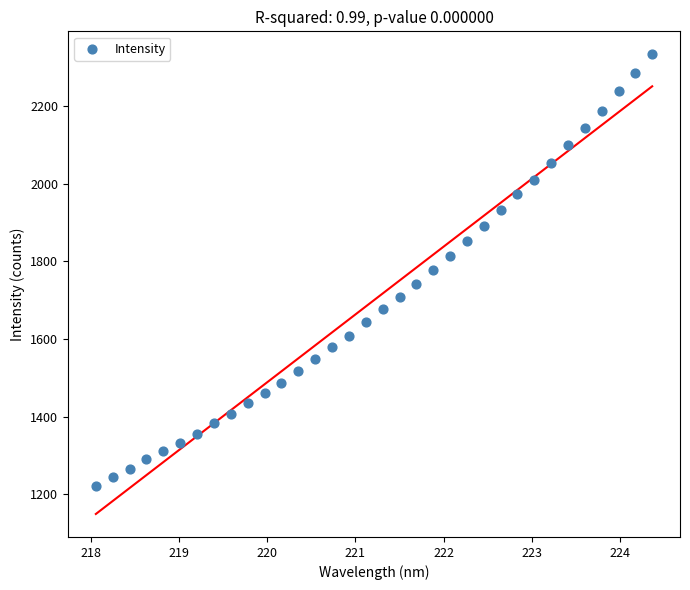

What is the range of X values (max minus min)?

6.3